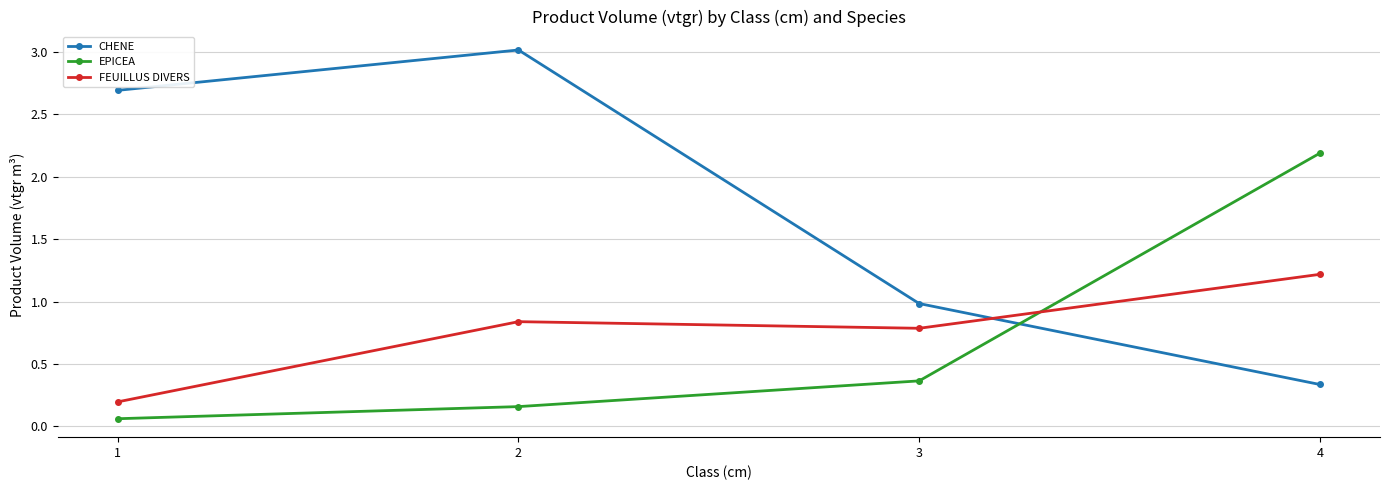

What are all the series names shown in the legend?

CHENE, EPICEA, FEUILLUS DIVERS